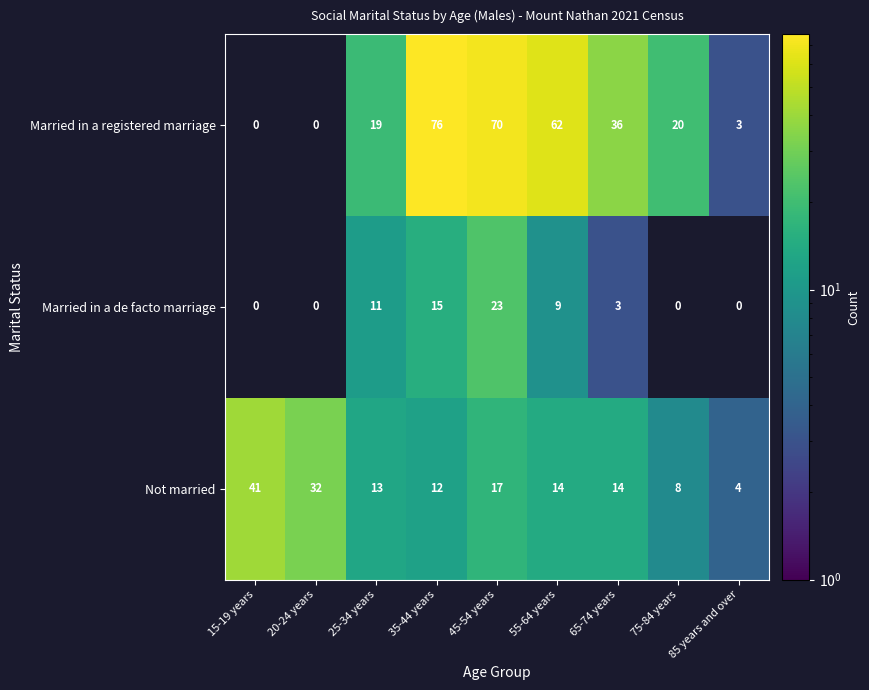

Is it true that Married in a registered marriage equals 64 at 65-74 years?

False